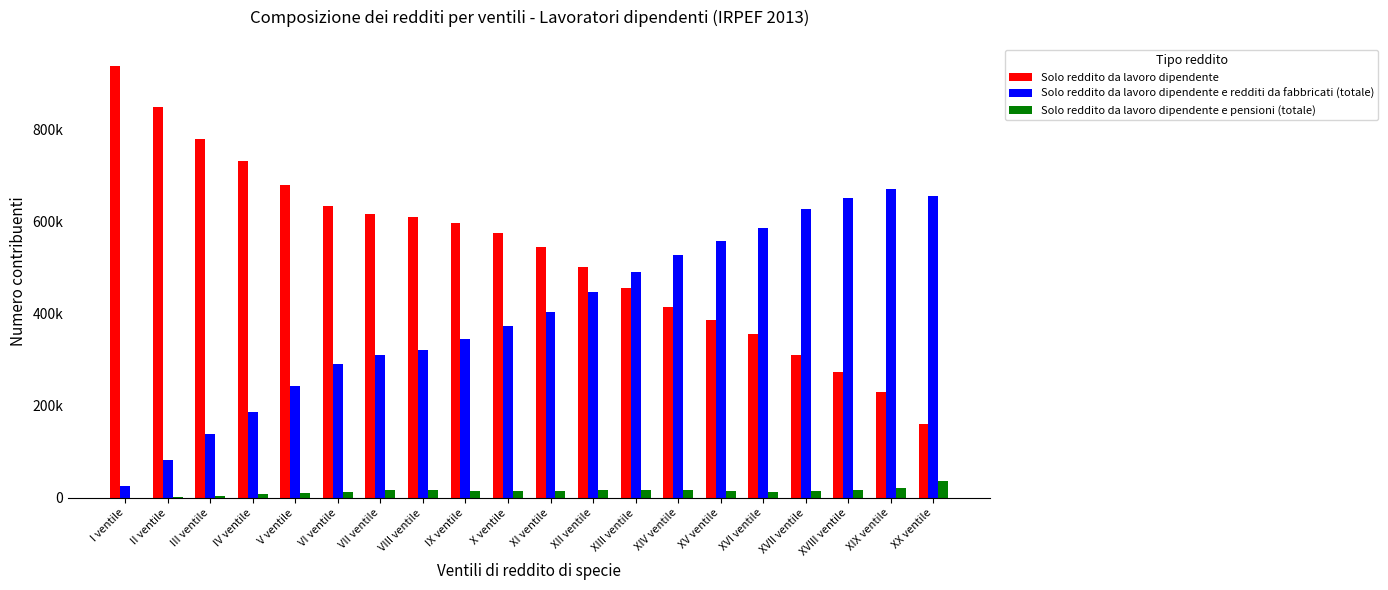

What are all the series names shown in the legend?

Solo reddito da lavoro dipendente, Solo reddito da lavoro dipendente e redditi da fabbricati (totale), Solo reddito da lavoro dipendente e pensioni (totale)